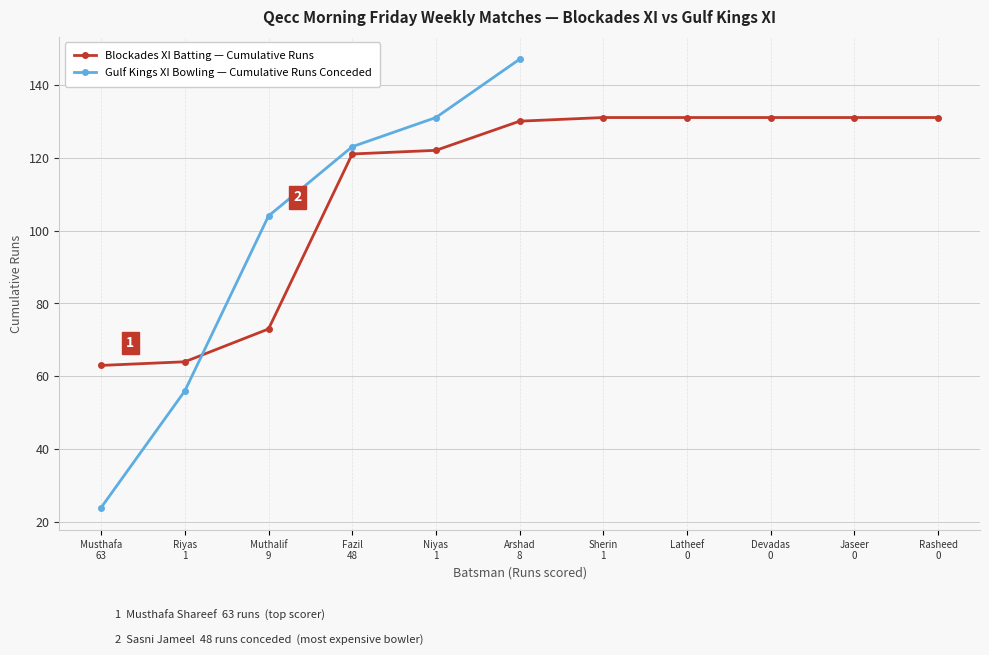

What is the value of the Blockades XI Batting — Cumulative Runs point at the 5th from the left?

122